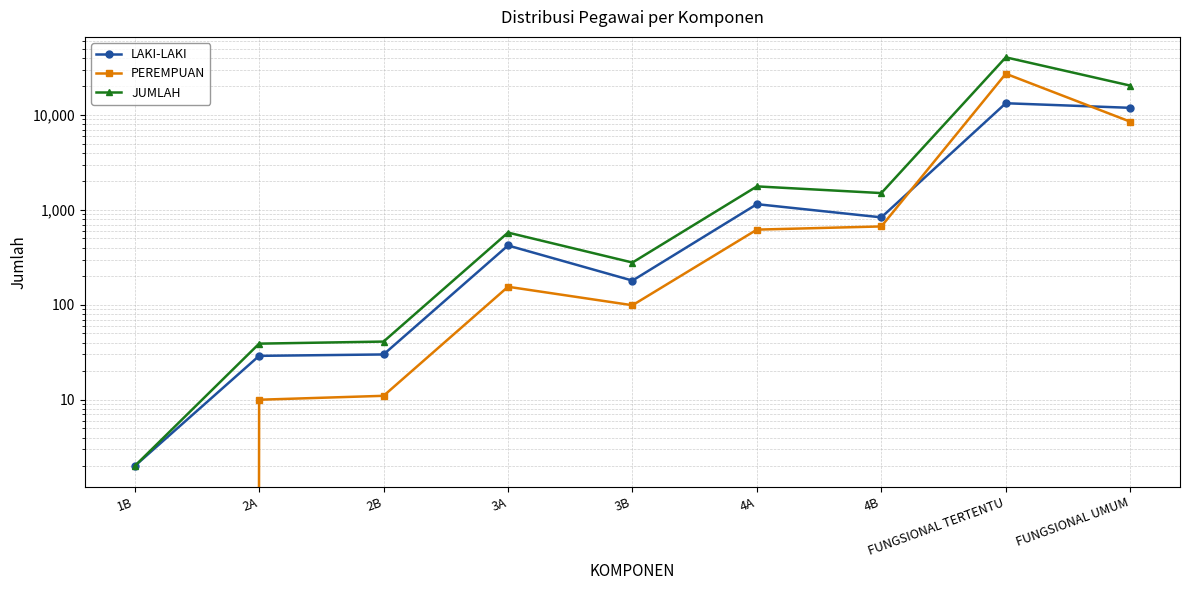

Which series ends up on top after the final intersection of LAKI-LAKI and PEREMPUAN?

LAKI-LAKI